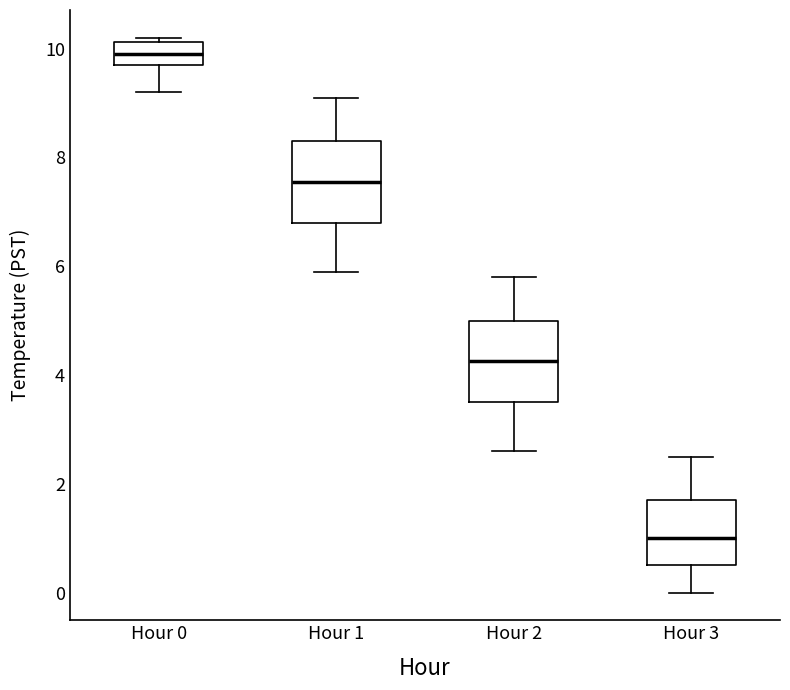

Which box's median line is the highest?

Hour 0